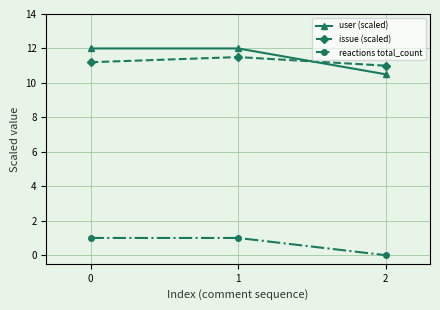

At how many categories does at least one series exceed 9?

3